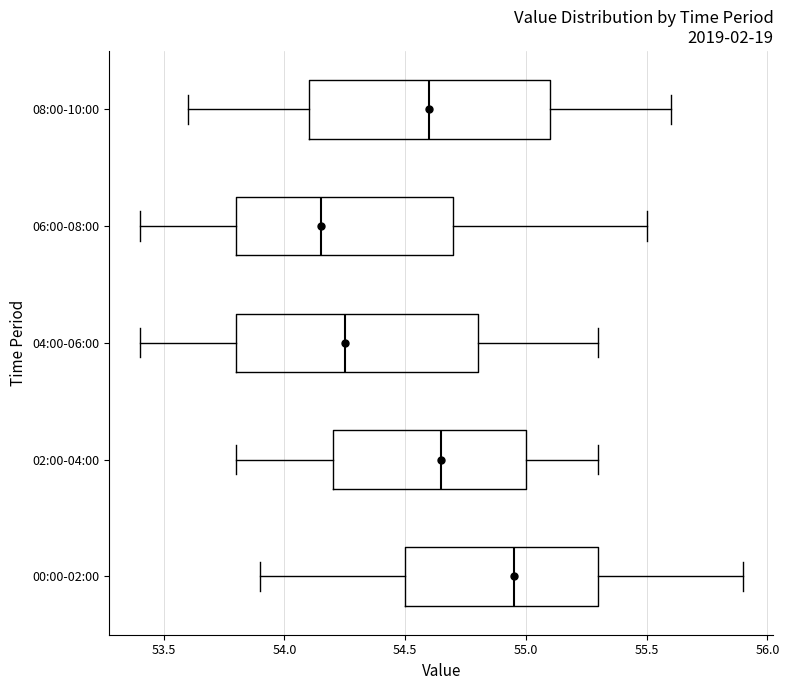

Which box has the furthest to the right median line?

00:00-02:00